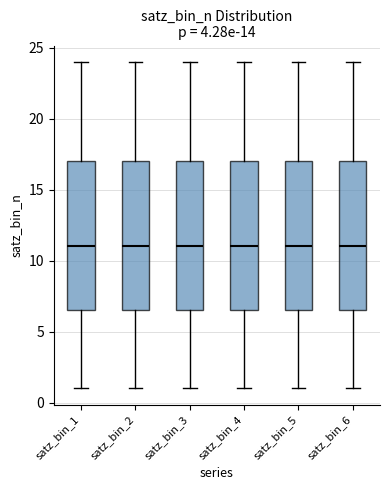

Where is the lower edge of the box for satz_bin_6 on the y-axis? The values are not printed on the chart, so give them approximately, as read against the axis.

6.5